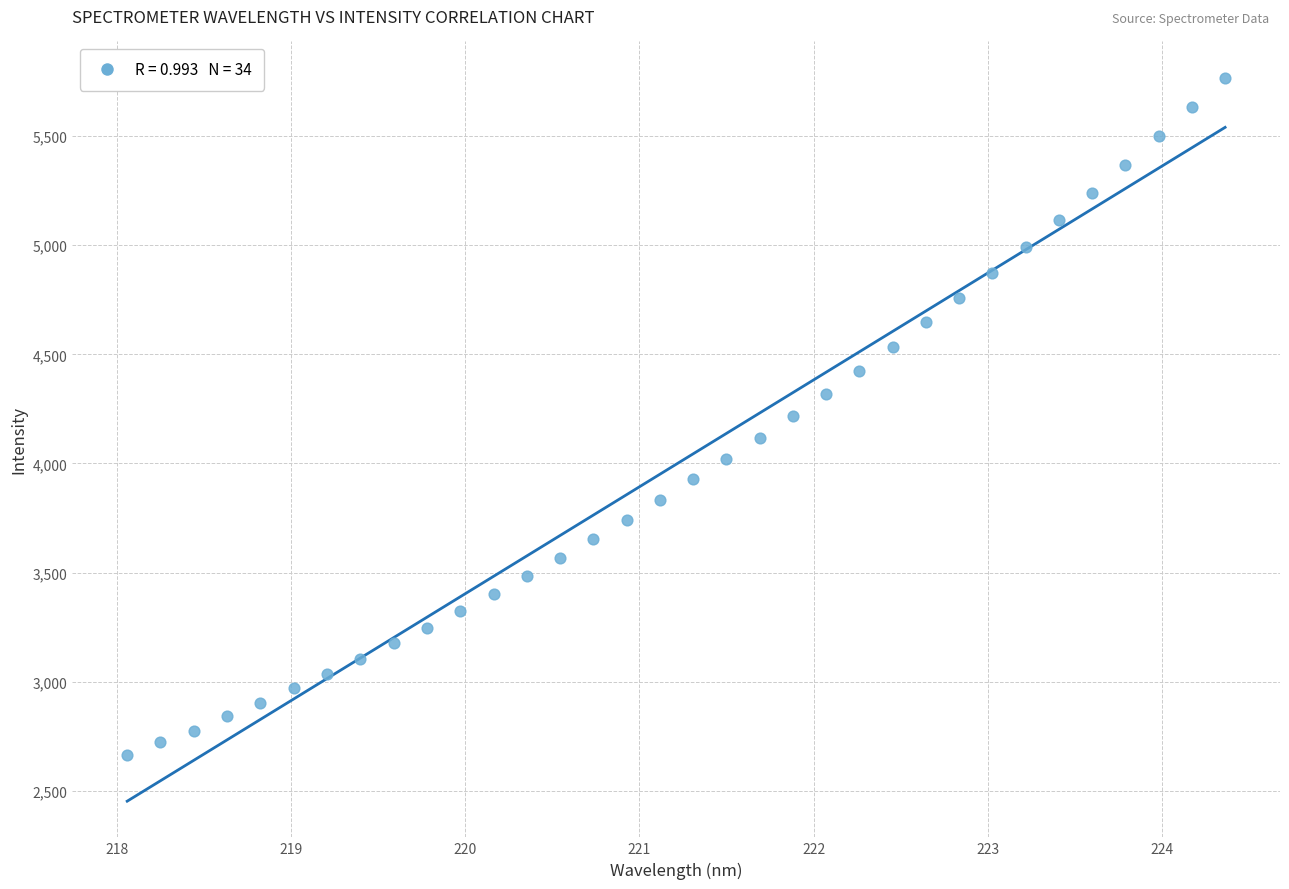

What is the range of Y values (max minus min)?

3102.0